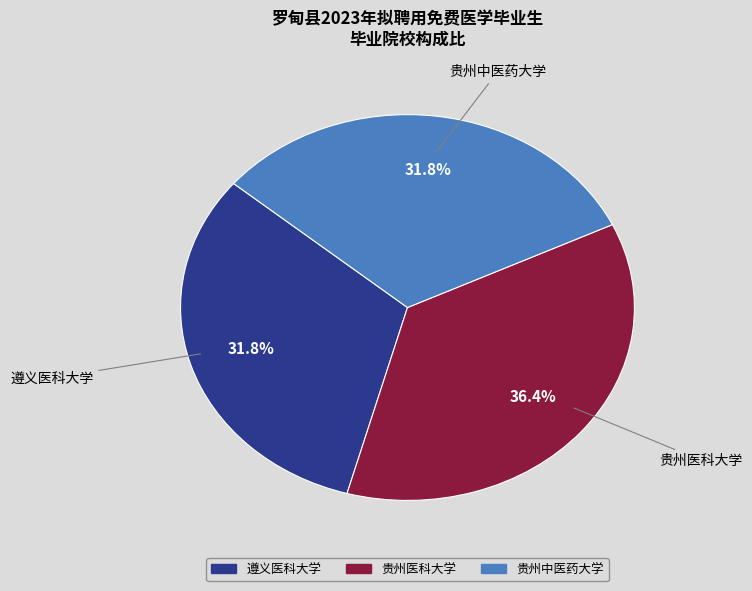

To the nearest percent, what portion does 贵州医科大学 represent?

36%